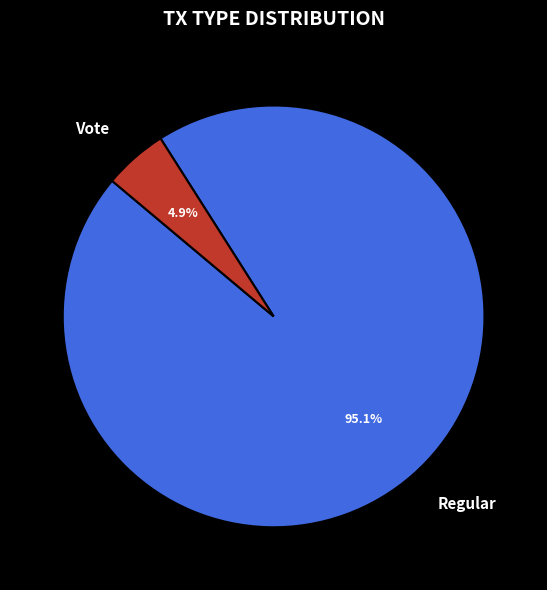

The Vote slice represents 13% of the pie. True or false?

False